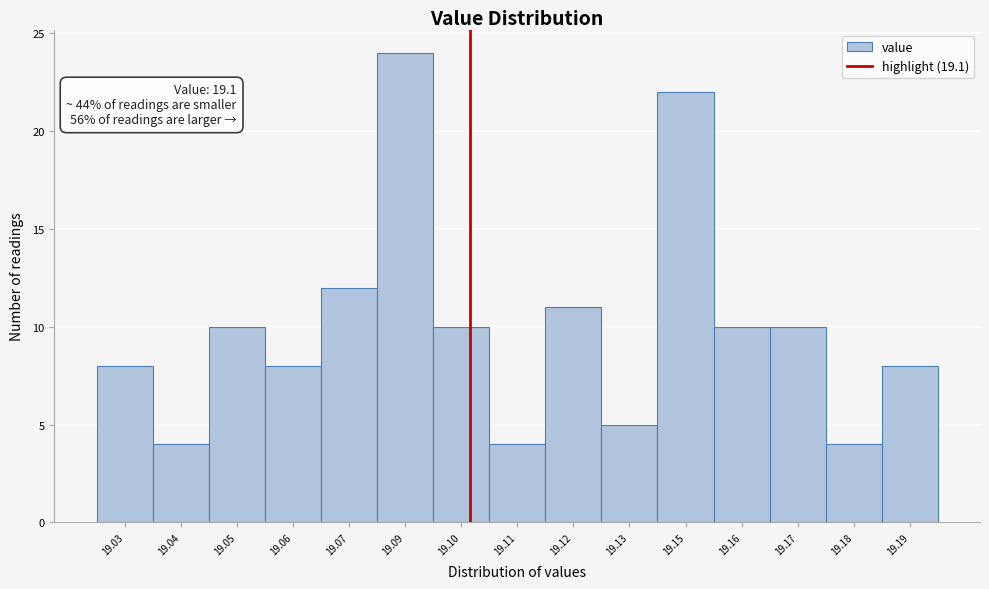

Reading right to left, what are all the values shown in this chart?

8	4	10	10	22	5	11	4	10	24	12	8	10	4	8